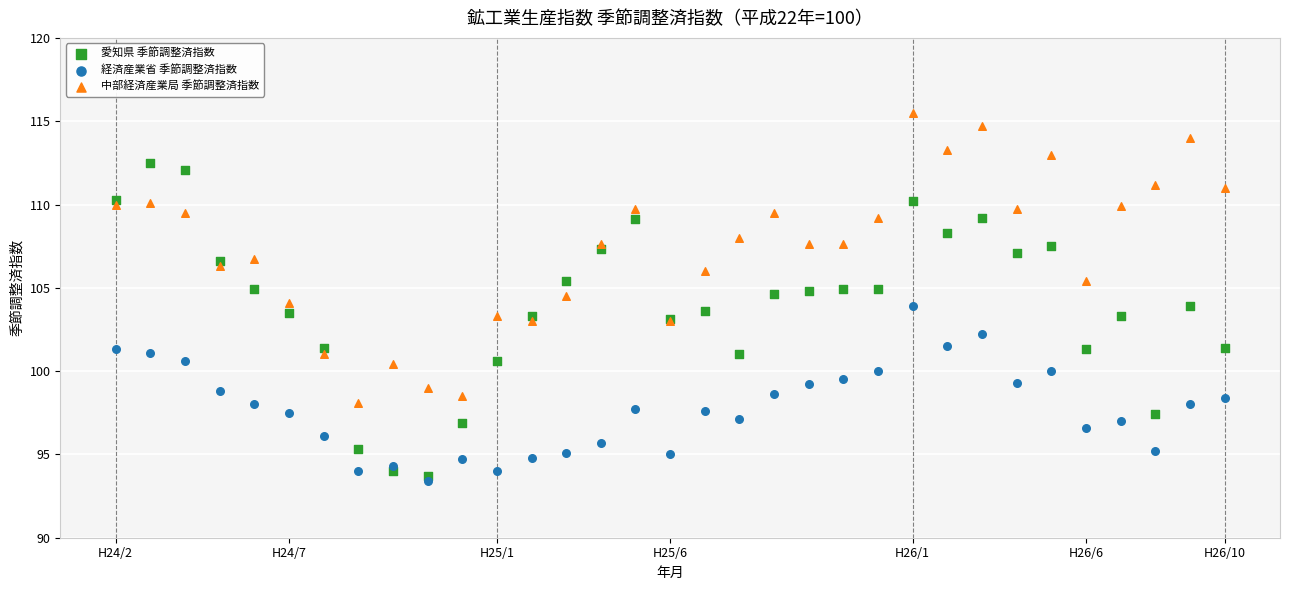

What are all the series names shown in the legend?

愛知県 季節調整済指数, 経済産業省 季節調整済指数, 中部経済産業局 季節調整済指数